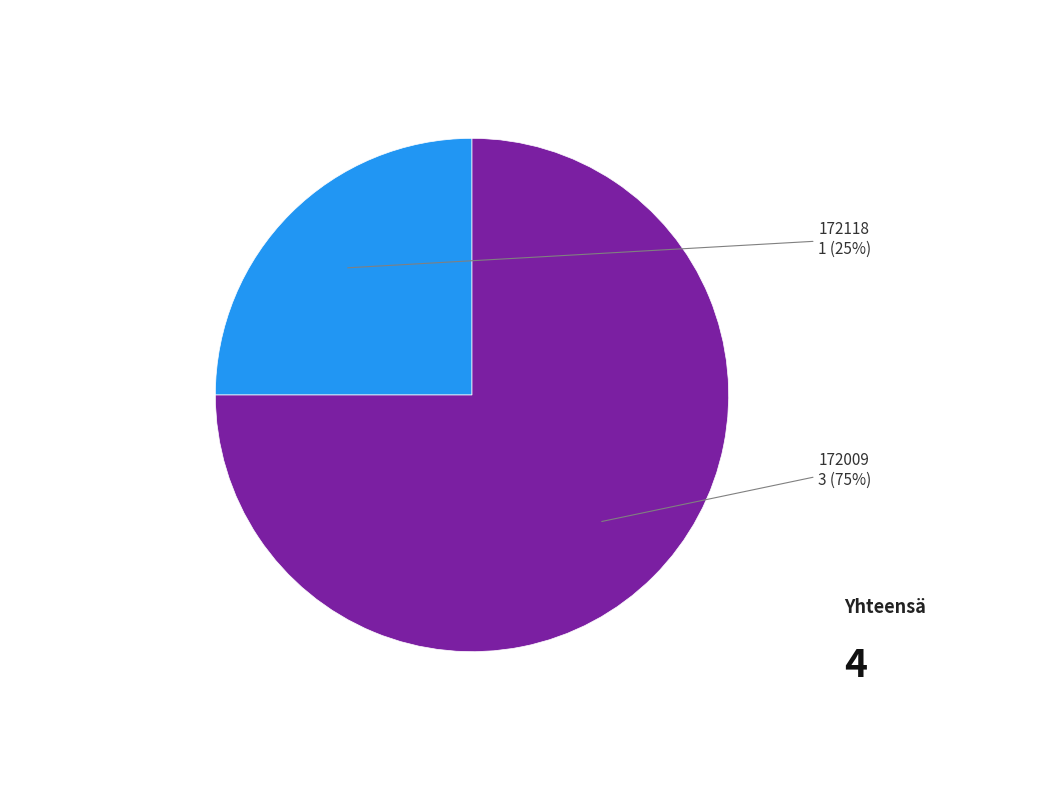

To the nearest percent, what is the average slice percentage?

50%